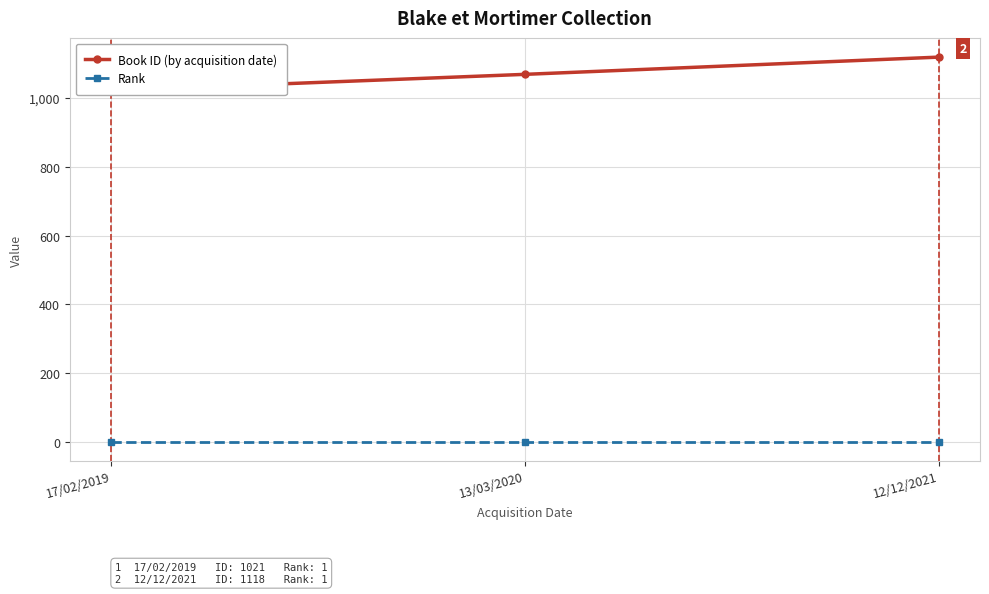

What is the label of the 3rd point from the right?

17/02/2019